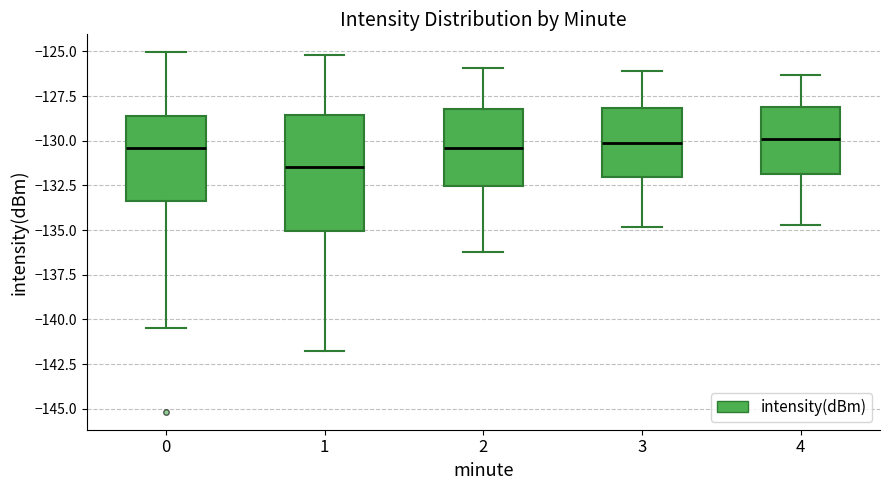

Comparing the boxes themselves (not the whiskers), which one is the tallest?

1